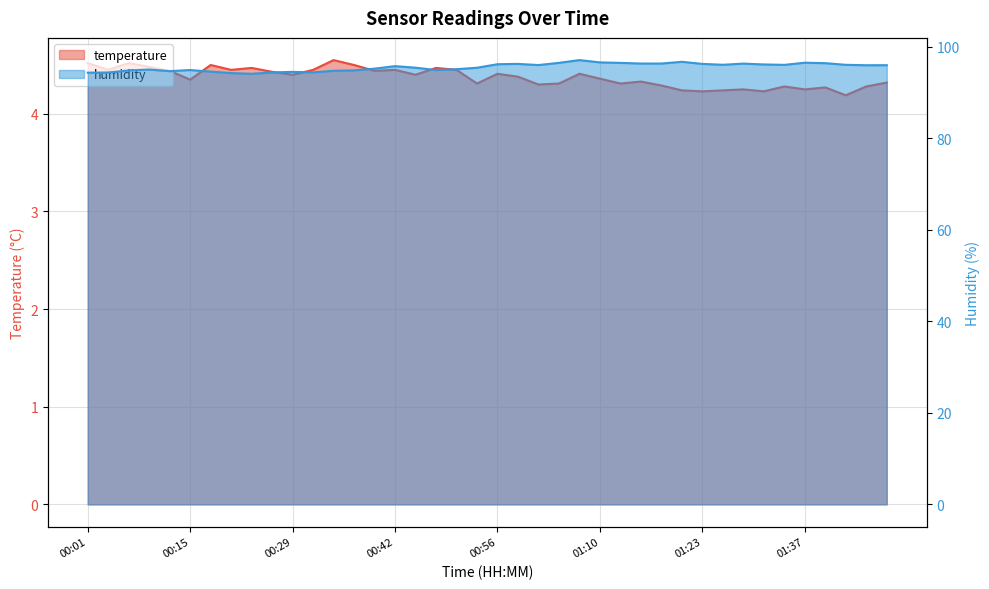

What is the difference between the maximum and minimum values in the humidity series?

3.0